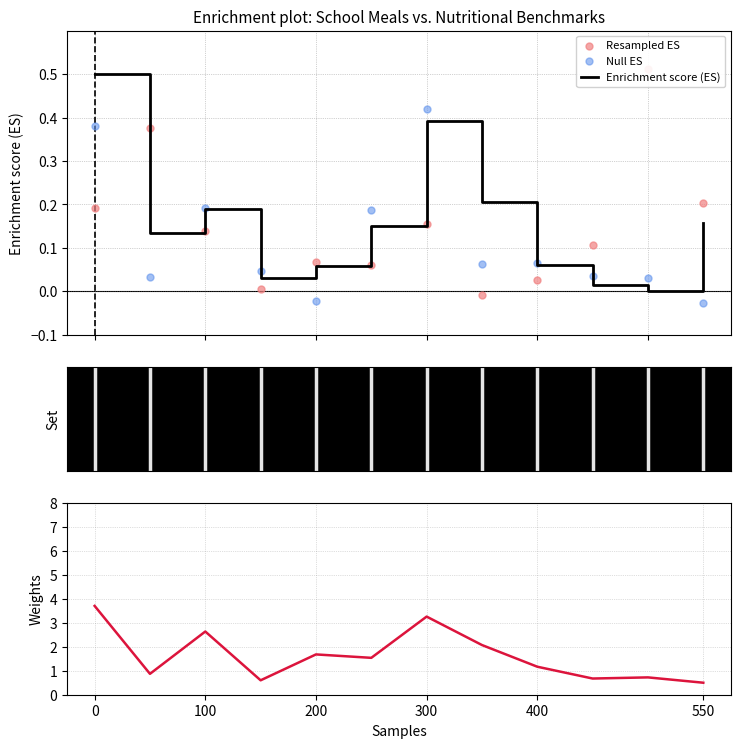

Which series contains the highest Y value?

Жиры (Weights)